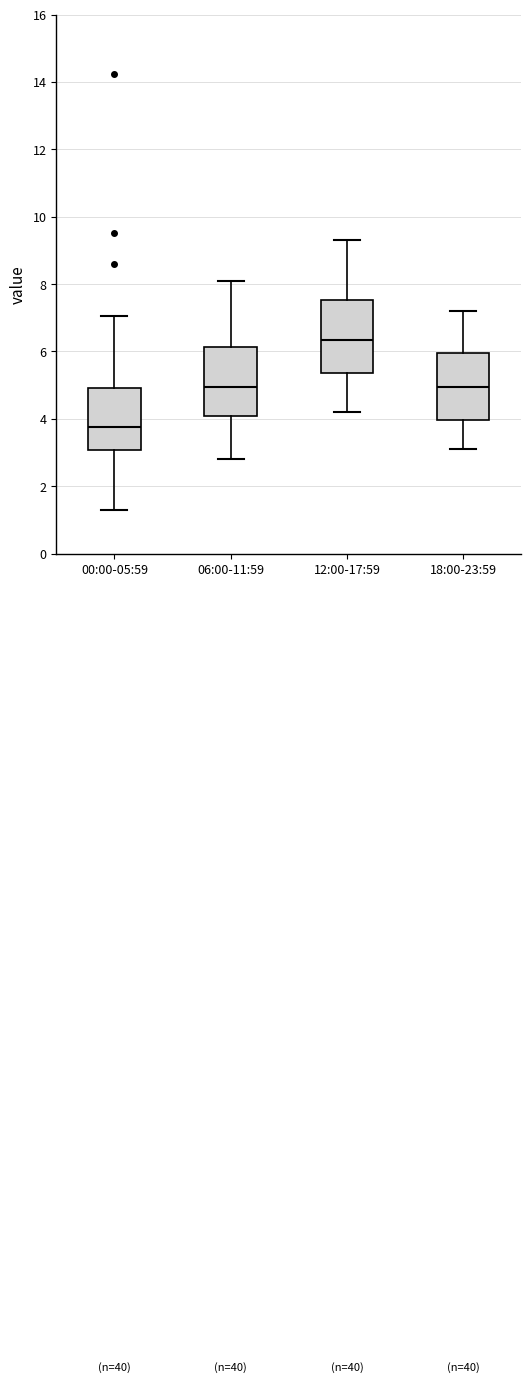

Reading left to right, read every box against the y-axis: the position of its median line, the range the box covers, and the ends of its whiskers. The values are not printed on the chart, so give them approximately, as read against the axis.

00:00-05:59: median 3.8, box 3.0 to 5.0, whiskers 1.4 to 7.0
06:00-11:59: median 5.0, box 4.0 to 6.2, whiskers 2.8 to 8.2
12:00-17:59: median 6.4, box 5.4 to 7.6, whiskers 4.2 to 9.4
18:00-23:59: median 5.0, box 4.0 to 6.0, whiskers 3.2 to 7.2